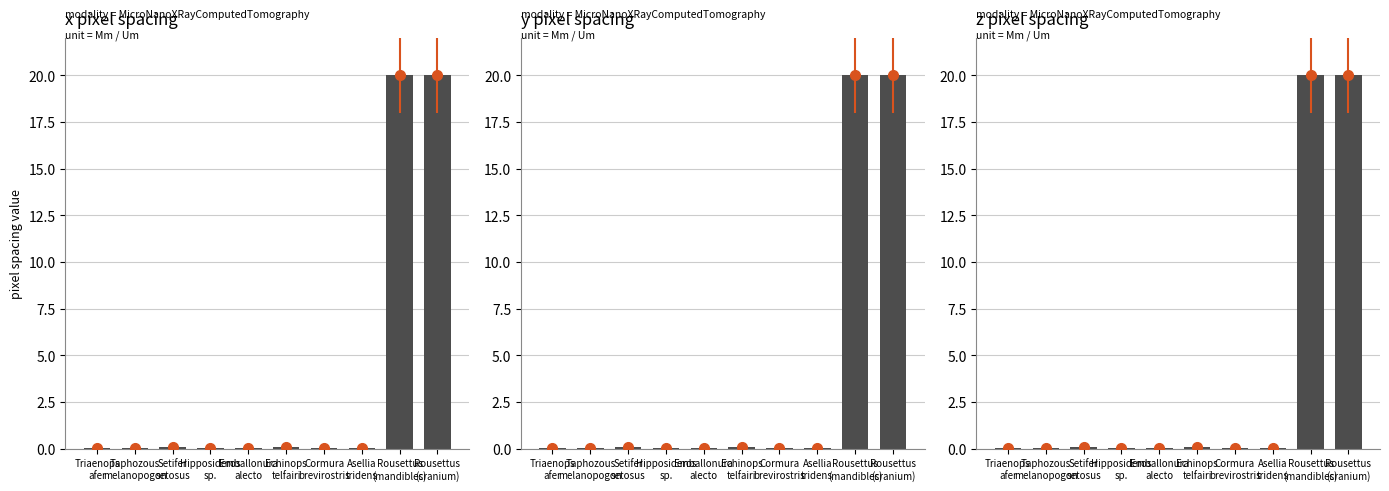

List the labels in order of value, smallest first.

Hipposideros
sp., Emballonura
alecto, Cormura
brevirostris, Triaenops
afer, Asellia
tridens, Taphozous
melanopogon, Echinops
telfairi, Setifer
setosus, Rousettus
(mandibles), Rousettus
(cranium)